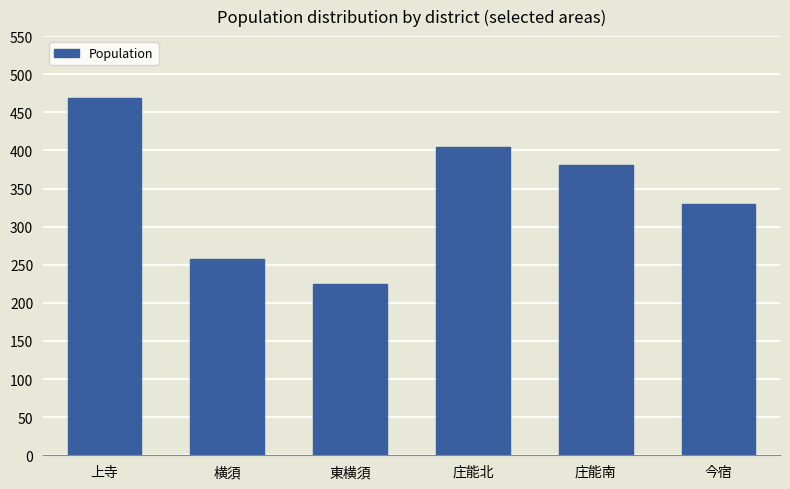

What is the change in value from 横須 to 今宿?

+72